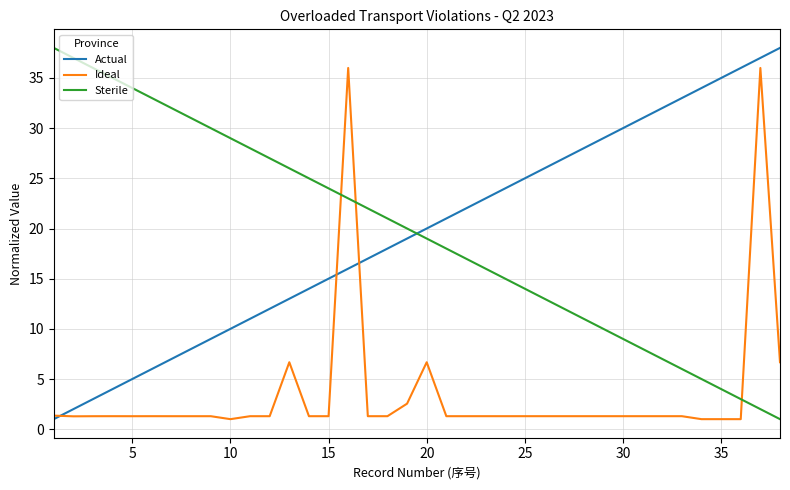

How many lines are shown in the chart?

3